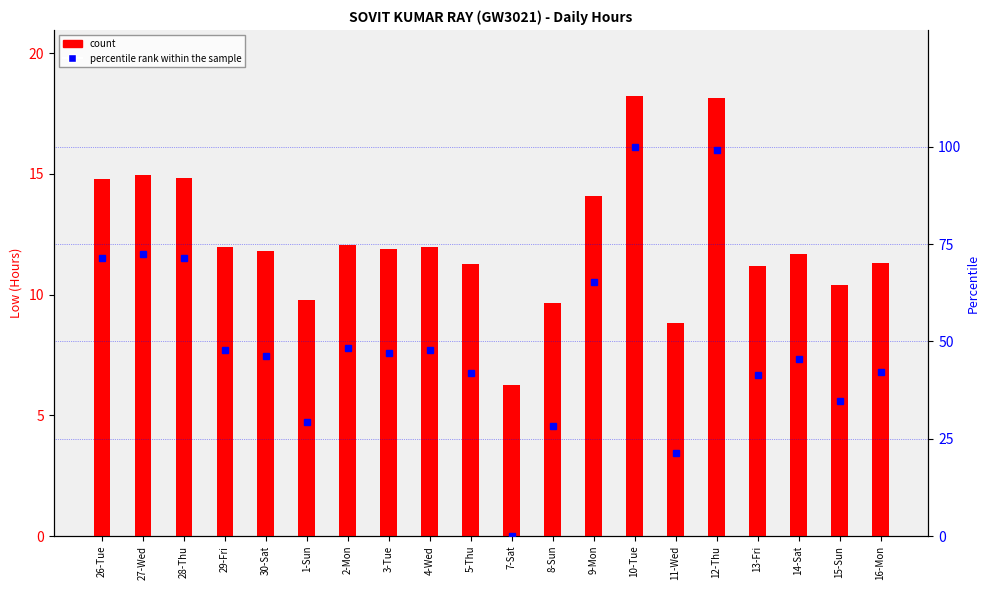

How many values in the count series are below 11?

5